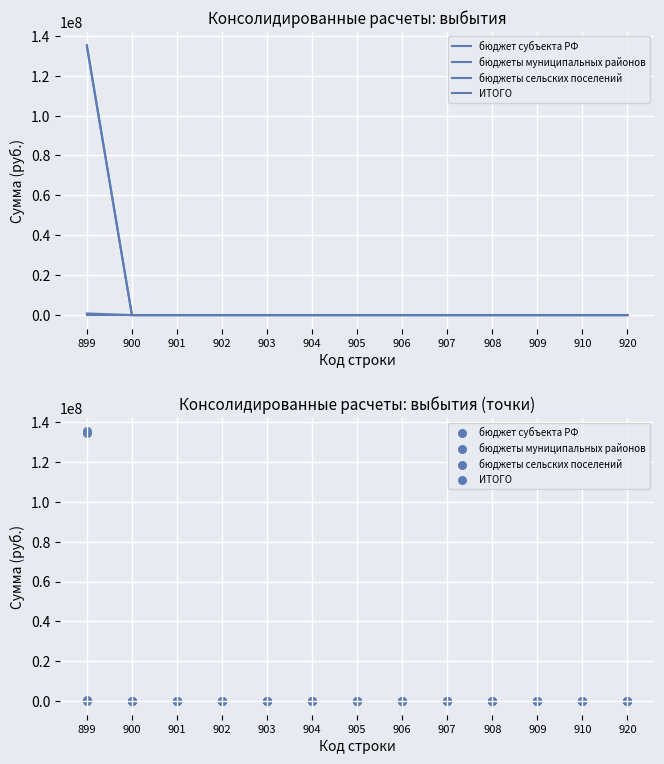

Which series contains the lowest Y value?

бюджет субъекта РФ